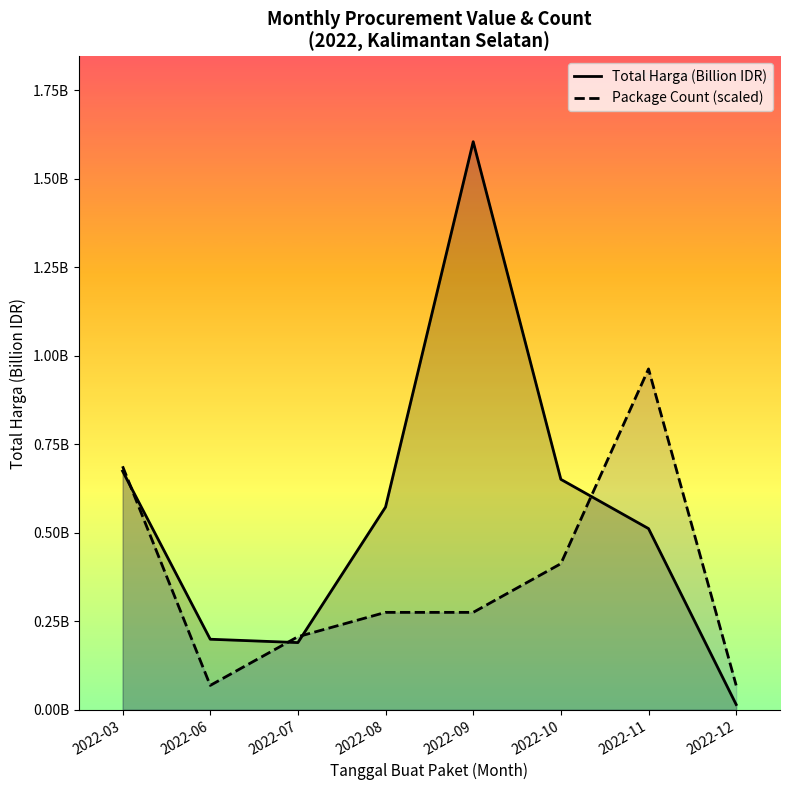

Which series has the largest total across all categories?

Total Harga (Billion IDR)